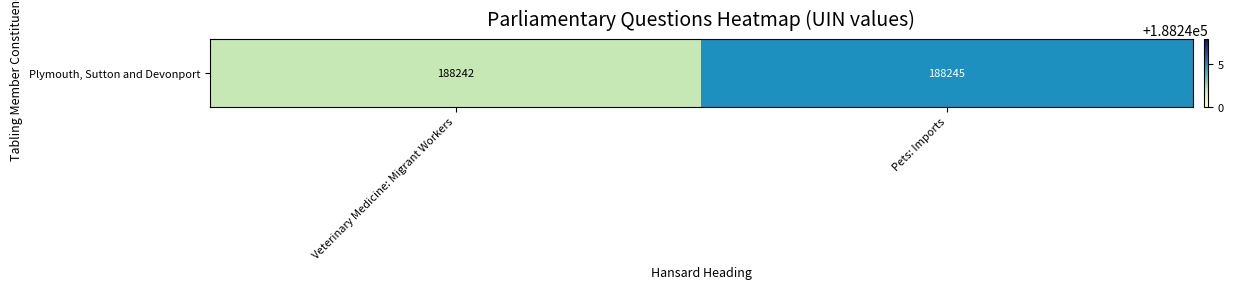

What is the greatest value displayed?

188245